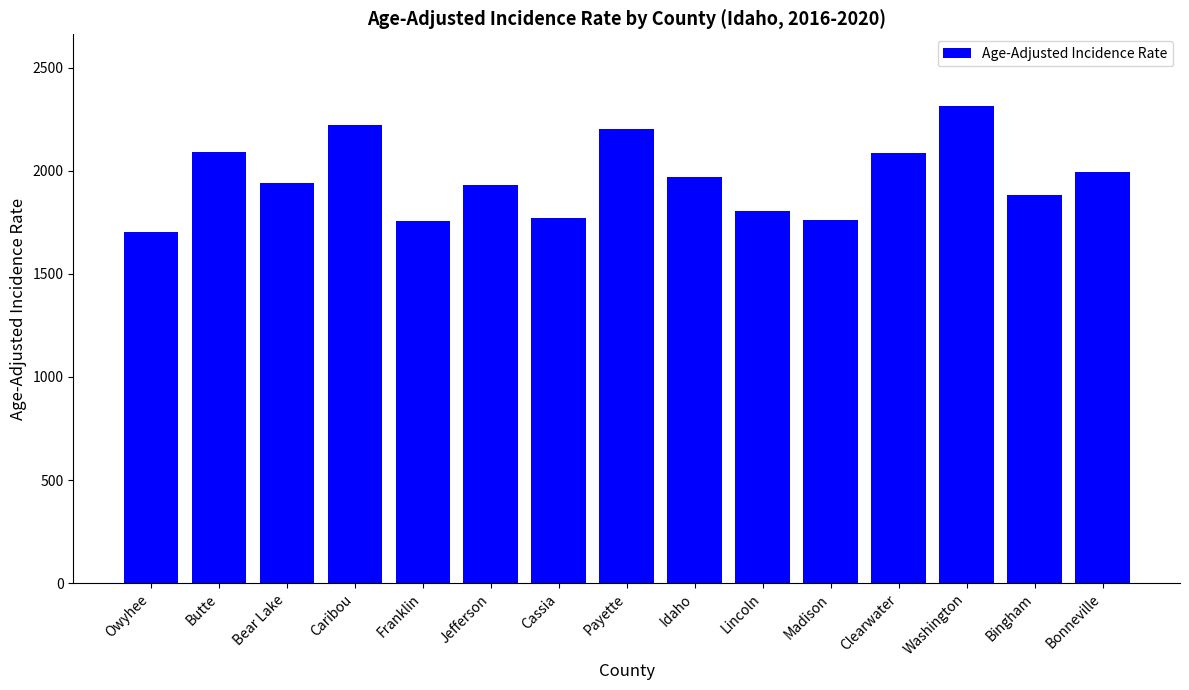

What is the change in value from Cassia to Madison?

-9.4